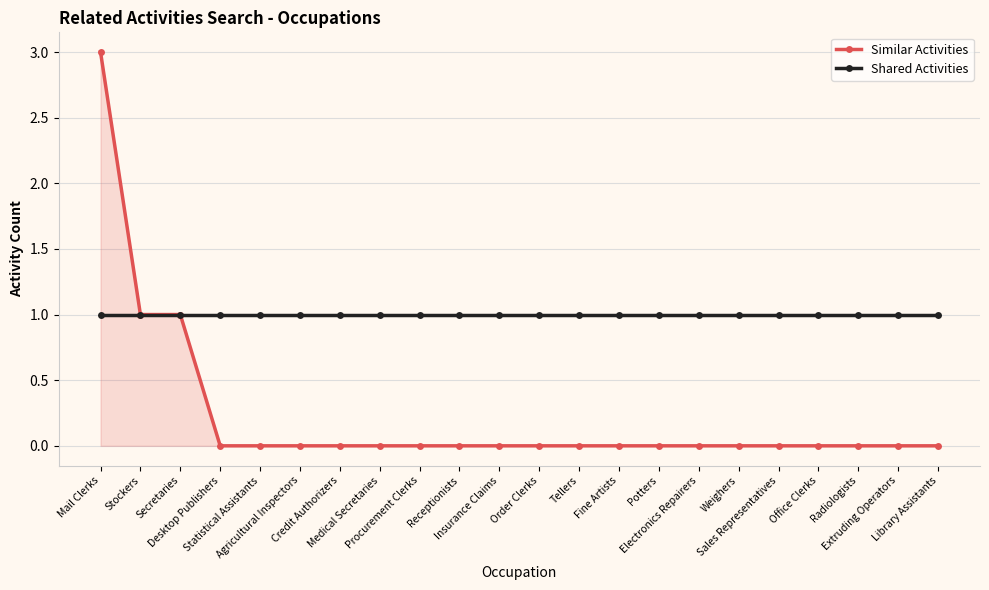

At Desktop Publishers, list the series in order from largest to smallest.

Shared Activities, Similar Activities